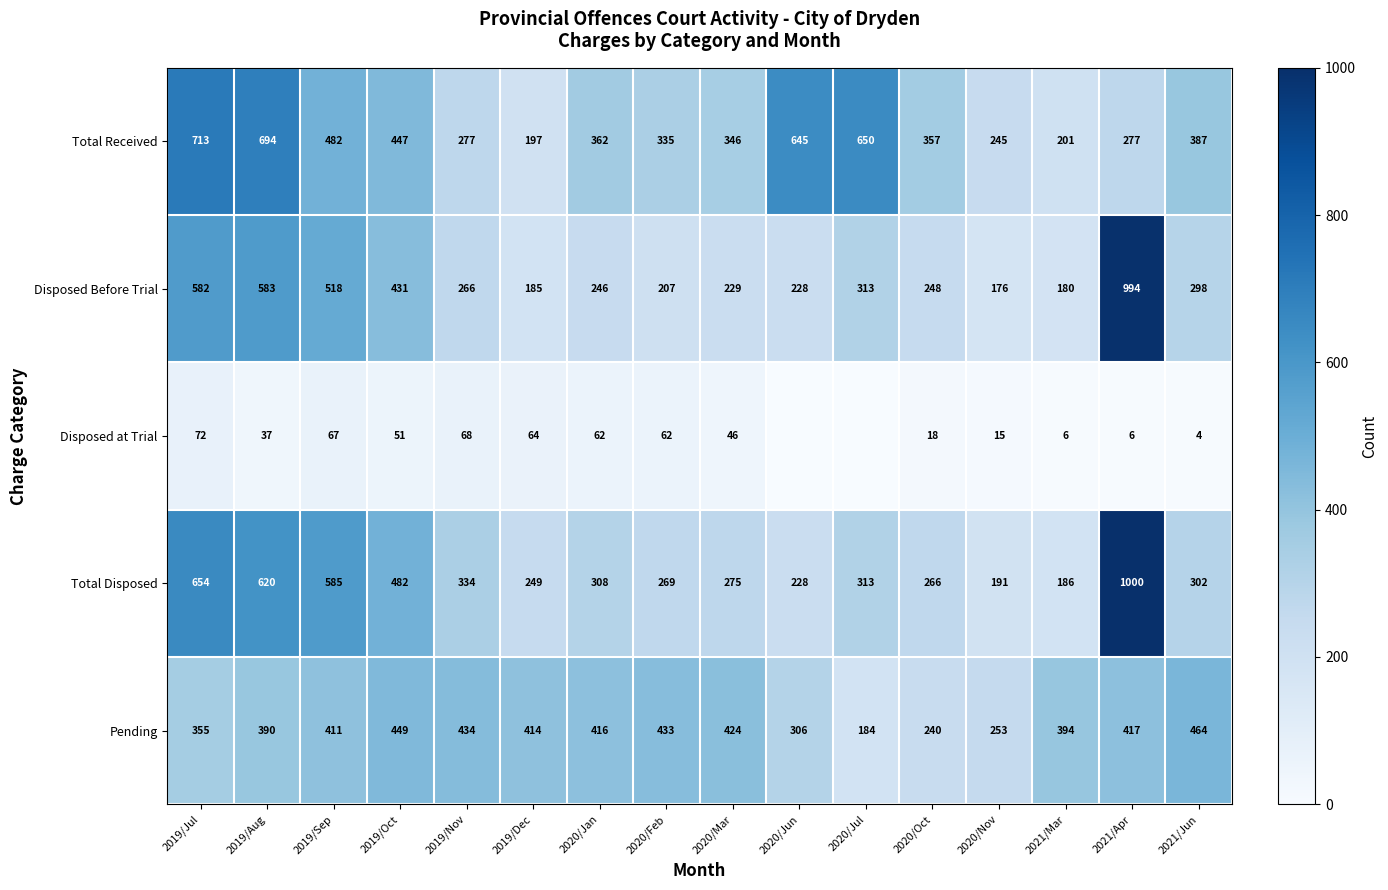

At 2020/Feb, list the series in order from largest to smallest.

Pending, Total Received, Total Disposed, Disposed Before Trial, Disposed at Trial